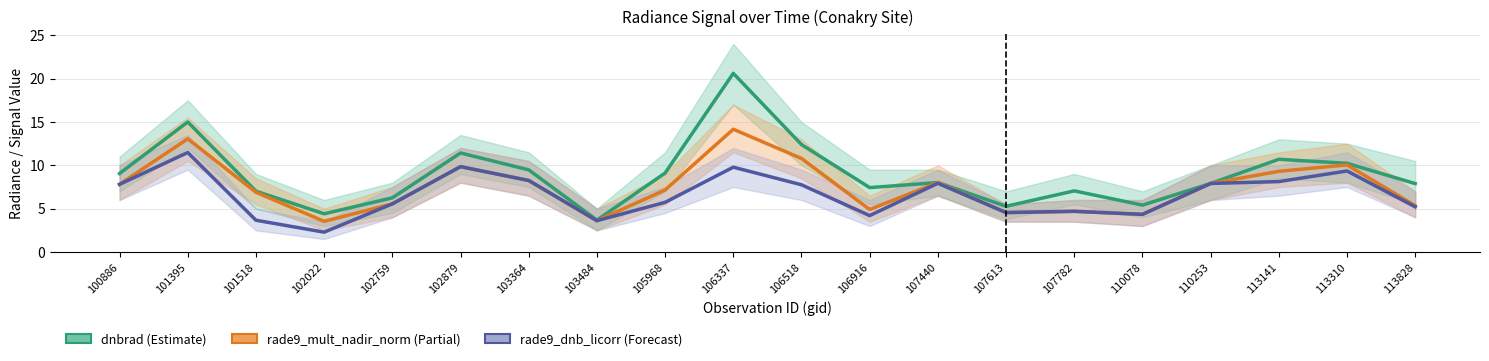

At how many categories does at least one series exceed 2?

20